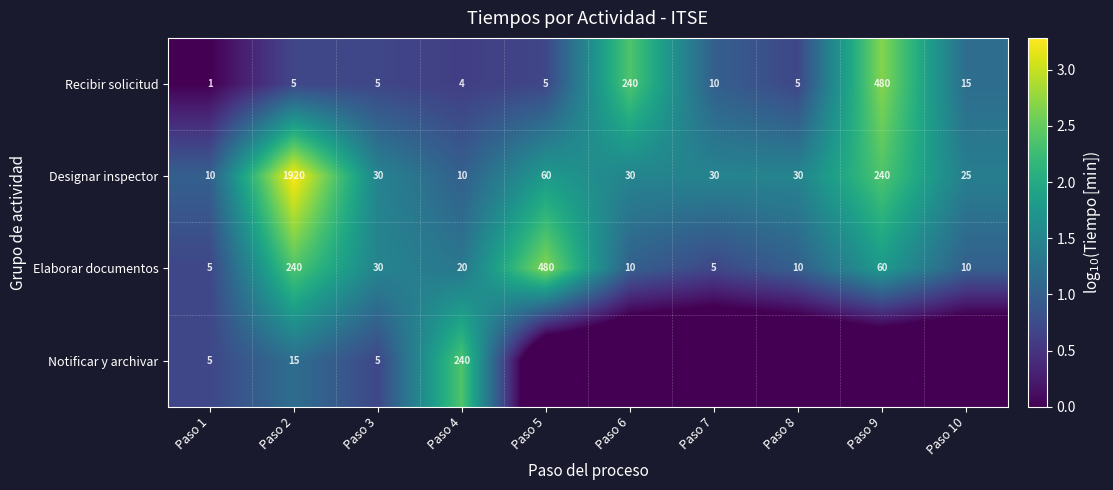

True or false: Recibir solicitud has a value of 0.3 at Paso 10.

False